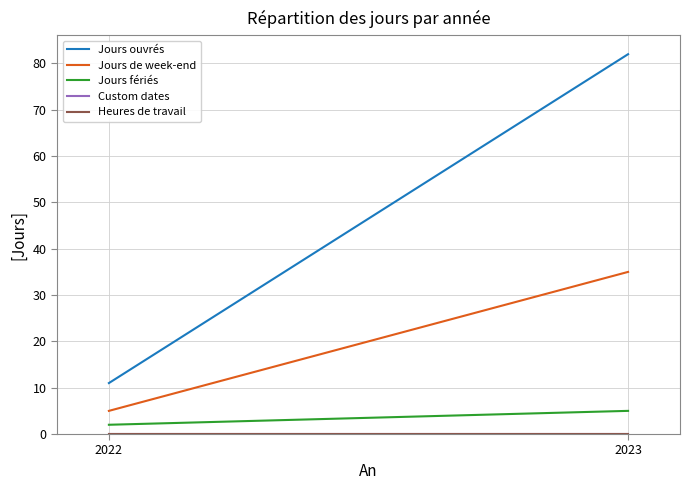

Does the chart display data point markers on the line(s)?

No